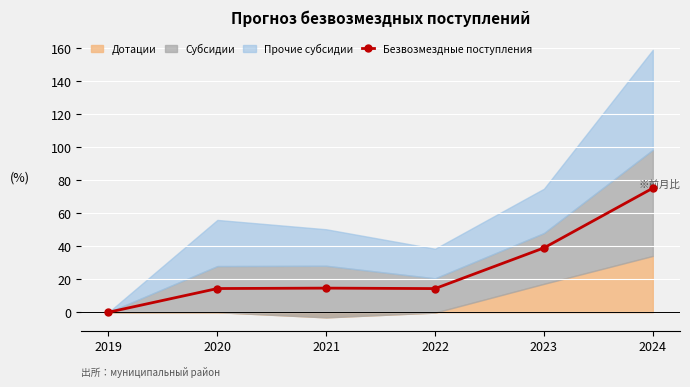

Reading left to right, extract all data points from this chart.

0.0	14.4	14.6	14.3	39.0	75.2